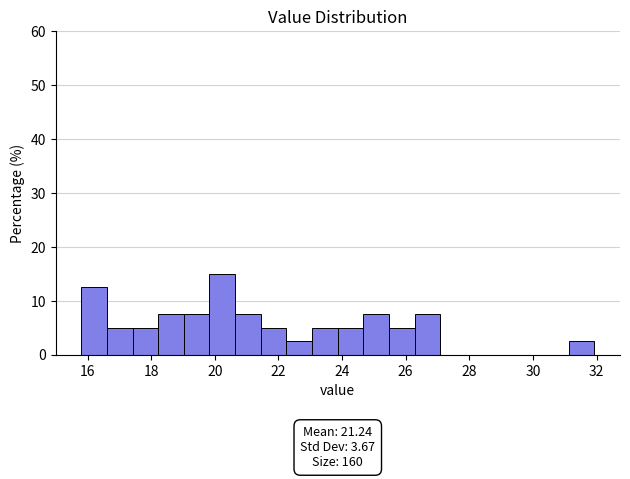

Which range on the x-axis has the tallest bar?

19.8 to 20.6